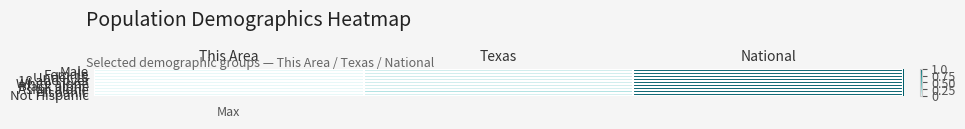

What is the maximum value shown in the chart?

1.0